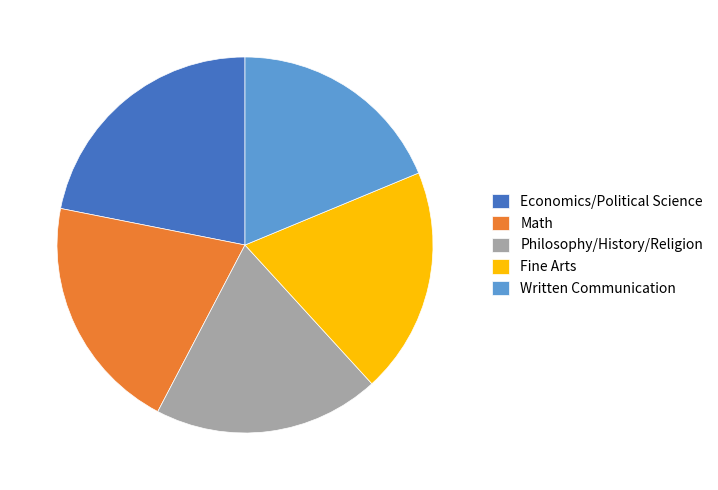

Is it true that Economics/Political Science is 32% of the pie?

False